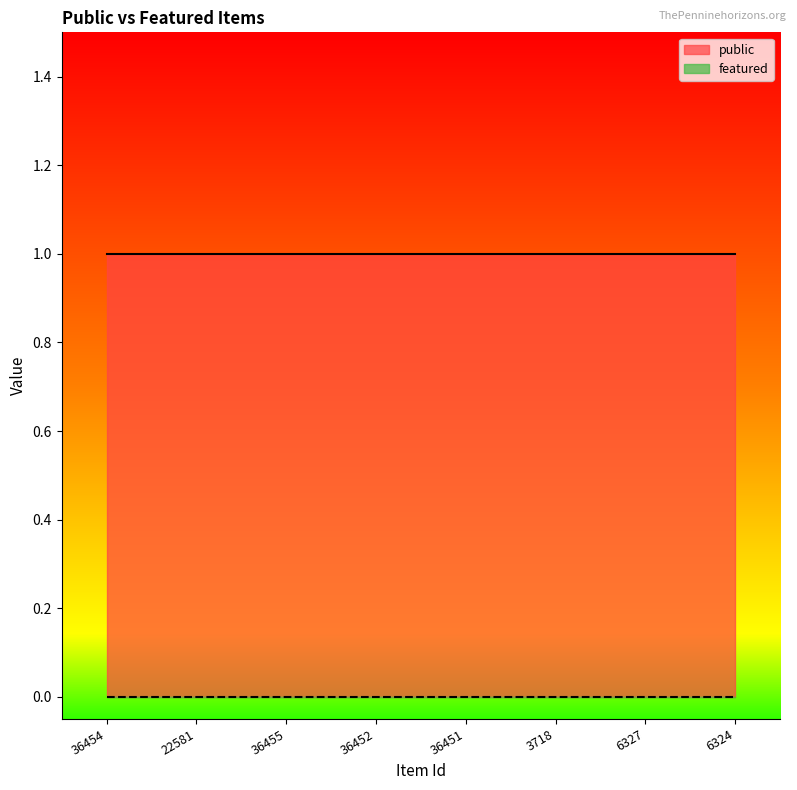

What is the average value of the public series?

1